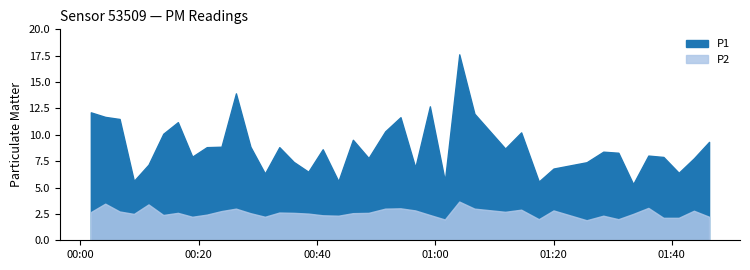

What is the lowest value of the P1 series?

5.3